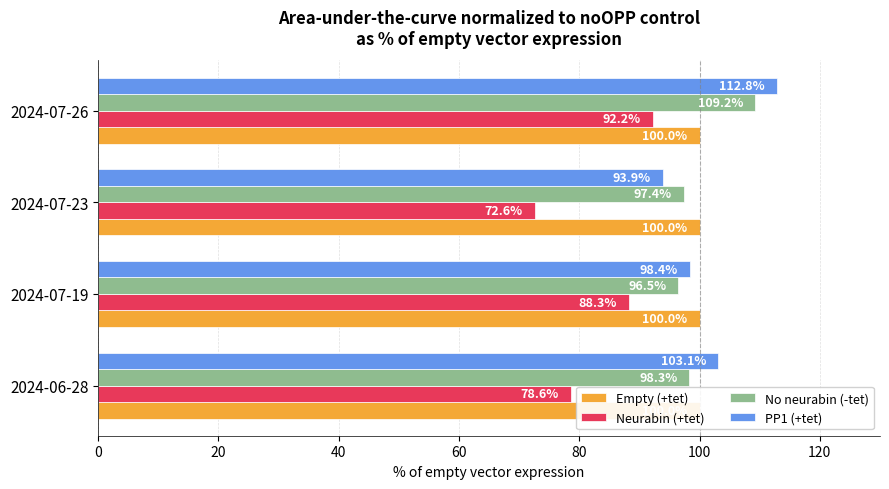

What is the value of the No neurabin (-tet) bar at the 1st from the left?

98.3